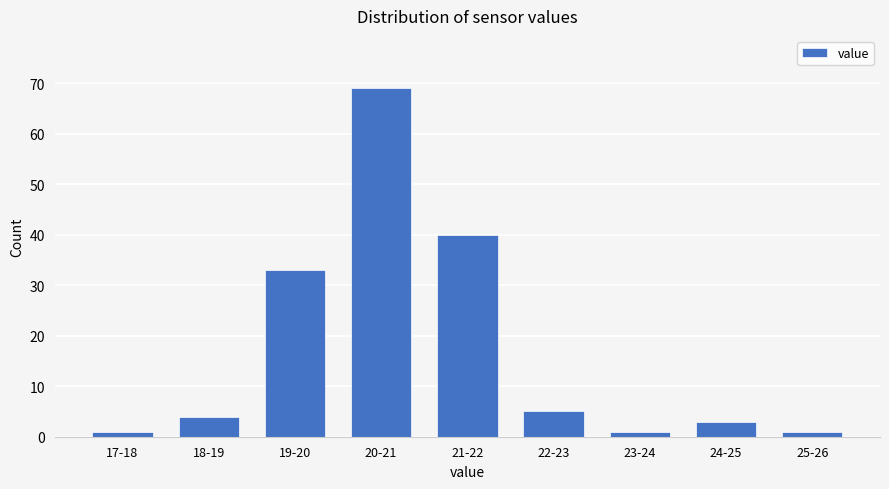

Reading left to right, list all the values displayed in this chart.

17-18=1	18-19=4	19-20=33	20-21=69	21-22=40	22-23=5	23-24=1	24-25=3	25-26=1